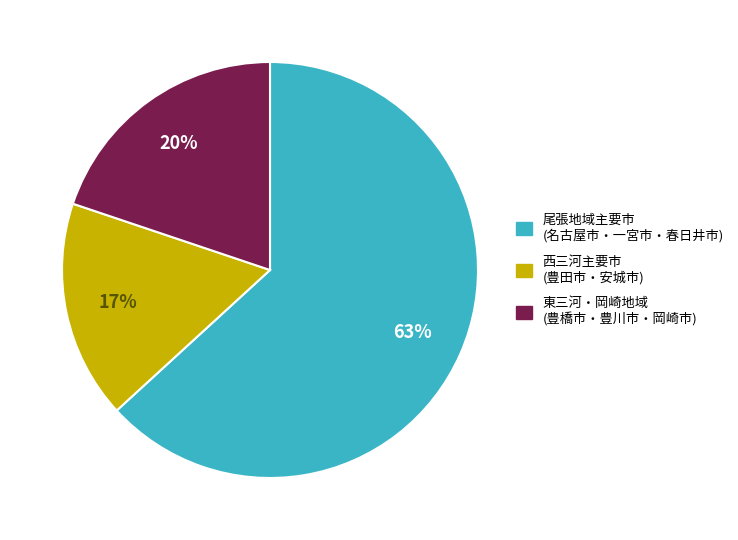

To the nearest percent, what is the average slice percentage?

33%